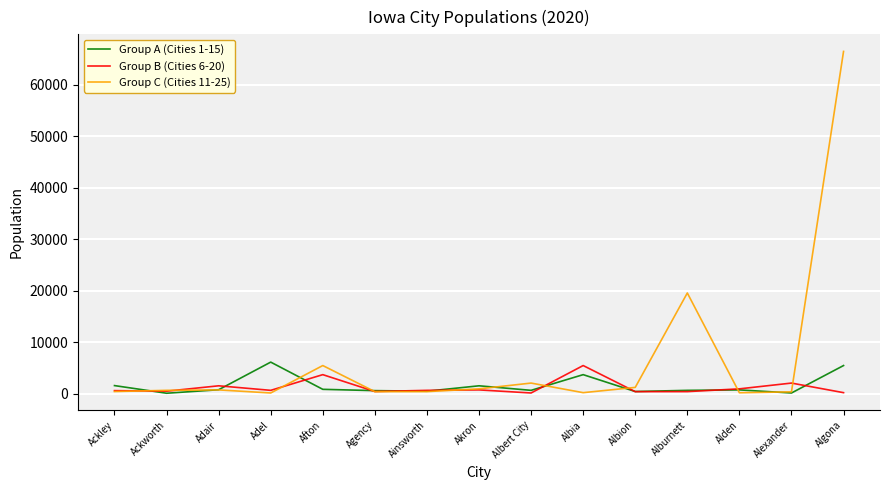

How many values in the Group C (Cities 11-25) series are below 675?

7